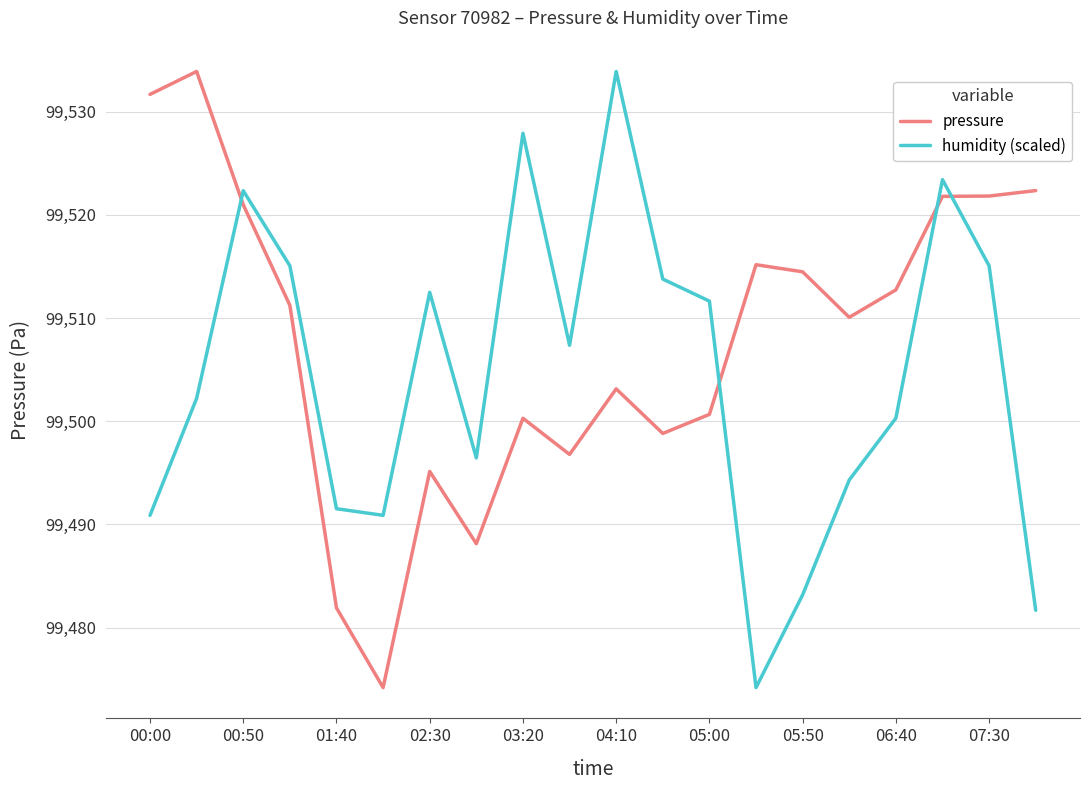

What are all the series names shown in the legend?

pressure, humidity (scaled)